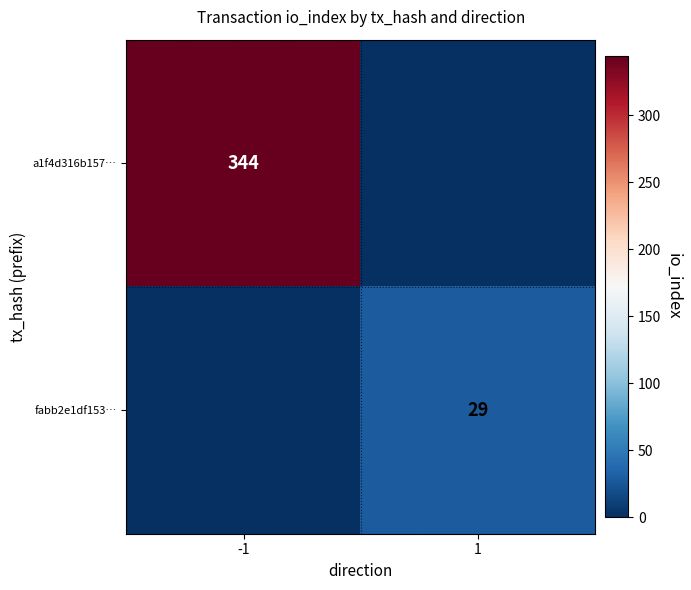

The value of a1f4d316b157… at -1 is 344. True or false?

True